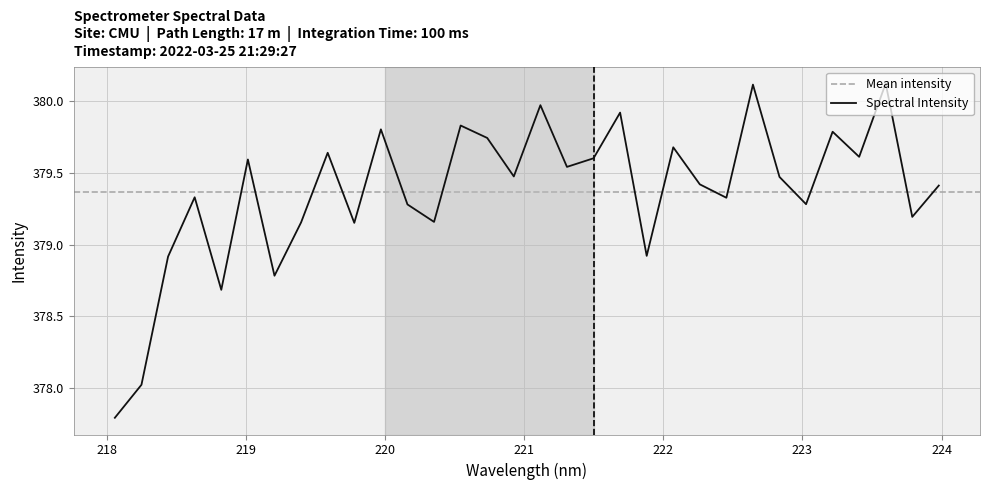

Rank the categories by value from highest to lowest.

223.5987, 222.6447, 221.1174, 221.6902, 220.5444, 219.9712, 223.2172, 220.7354, 222.0721, 219.589, 223.408, 221.4993, 219.0156, 221.3083, 220.9264, 222.8355, 222.263, 223.9802, 218.6332, 222.4538, 223.0264, 220.1623, 223.7895, 220.3533, 219.3979, 219.7801, 221.8812, 218.442, 219.2067, 218.8244, 218.2508, 218.0596